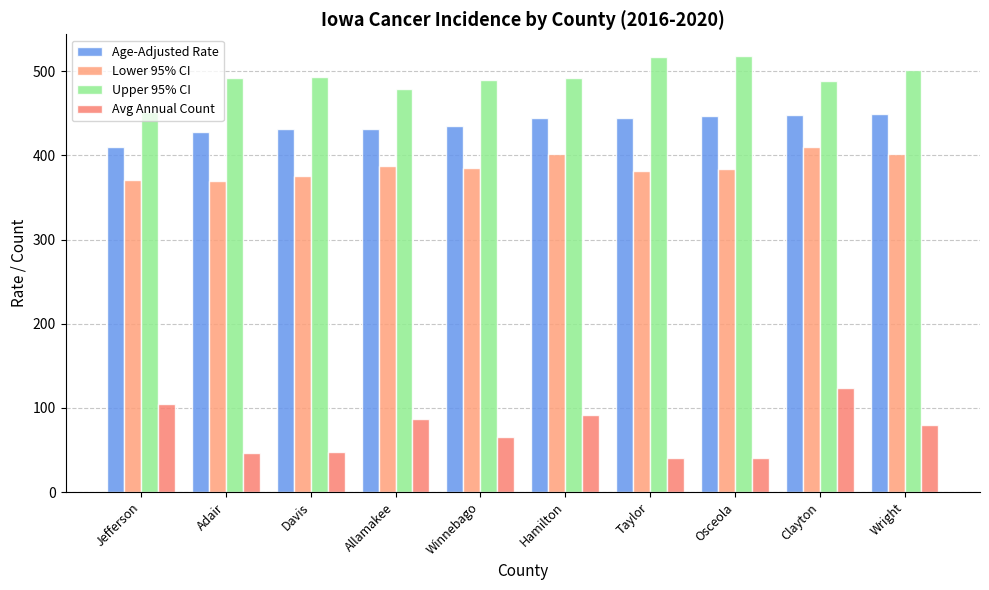

How many data points does each series have?

10